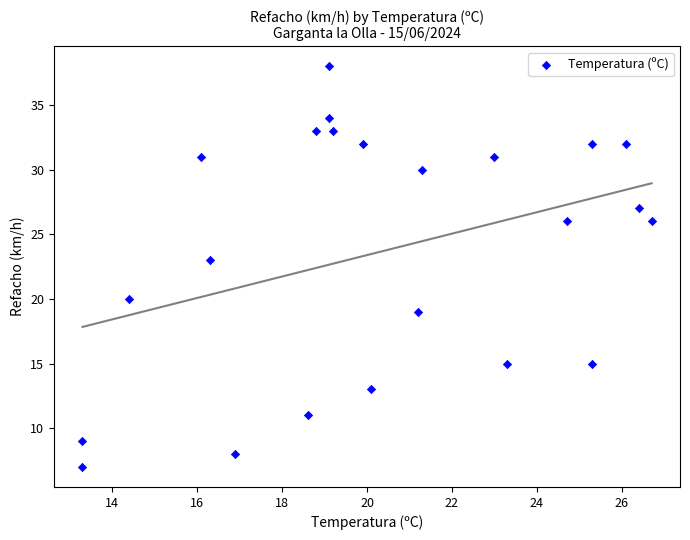

What Y value in the scatter plot is closest to 22?

23